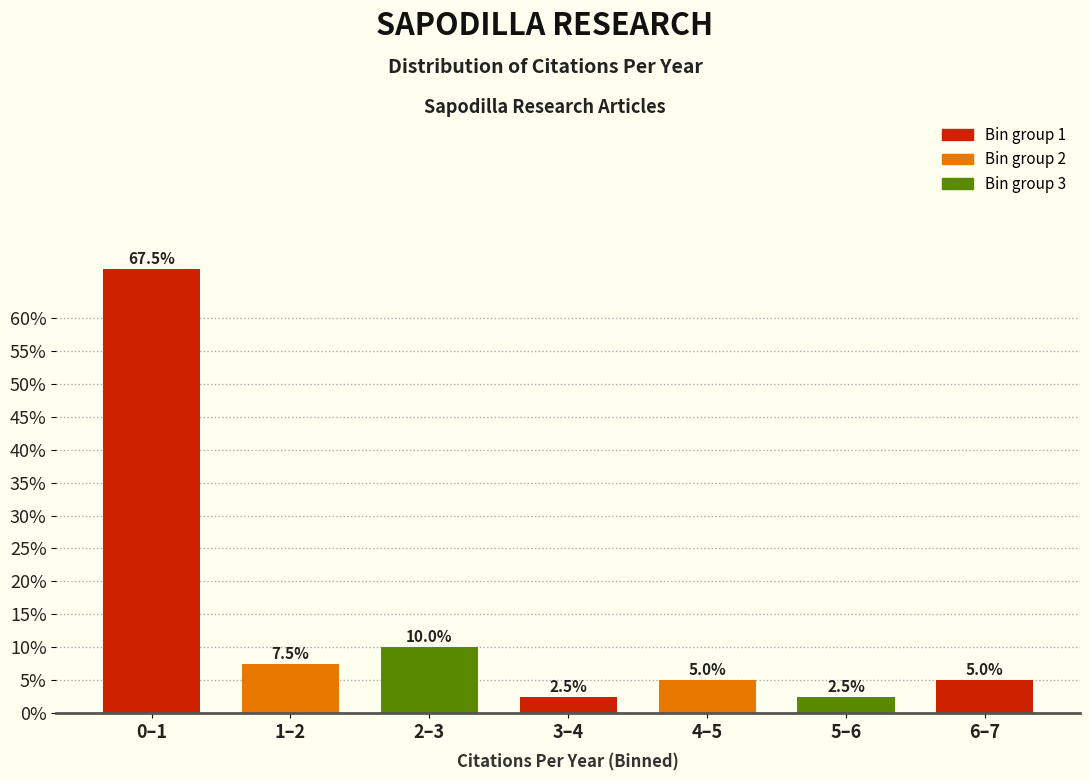

Reading left to right, what are all the values shown in this chart?

67.5	7.5	10.0	2.5	5.0	2.5	5.0